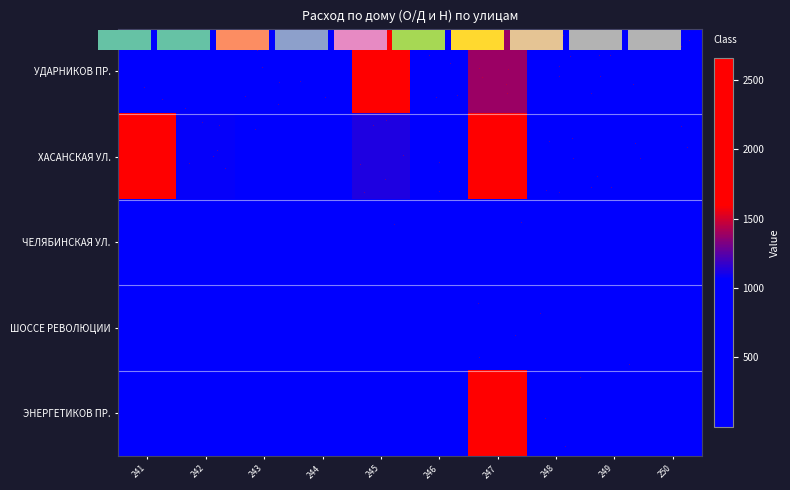

What is the difference between the maximum and minimum values in the ЧЕЛЯБИНСКАЯ УЛ. series?

211